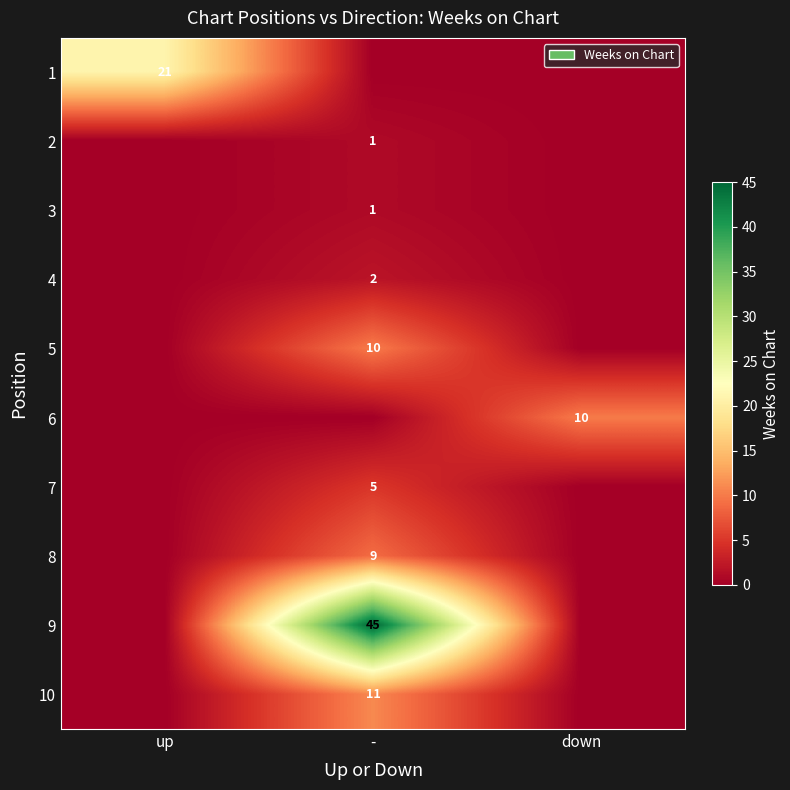

The 1 series shows 28 at up. True or false?

False